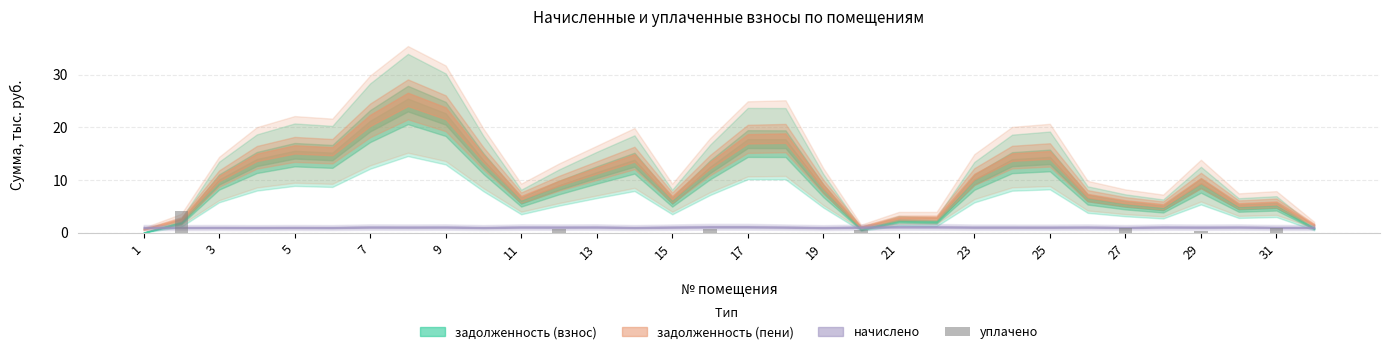

What is the greatest value displayed?

4.1